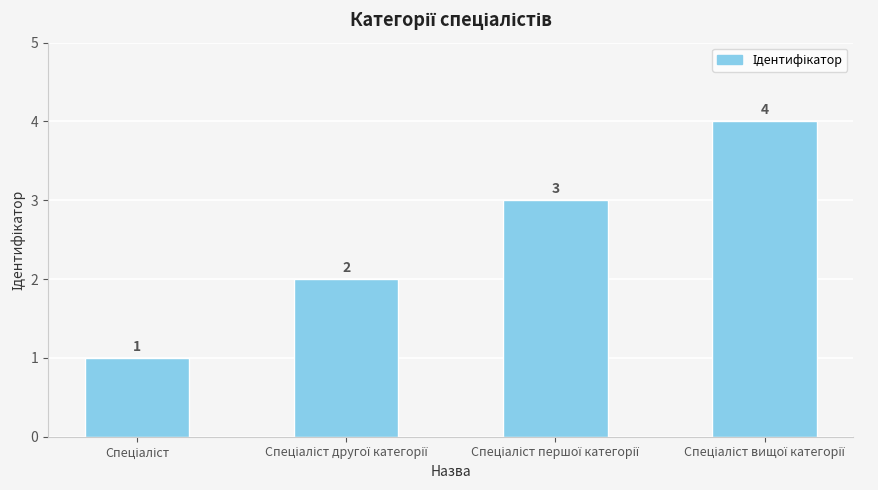

What is the value of the 3rd bar from the left?

3